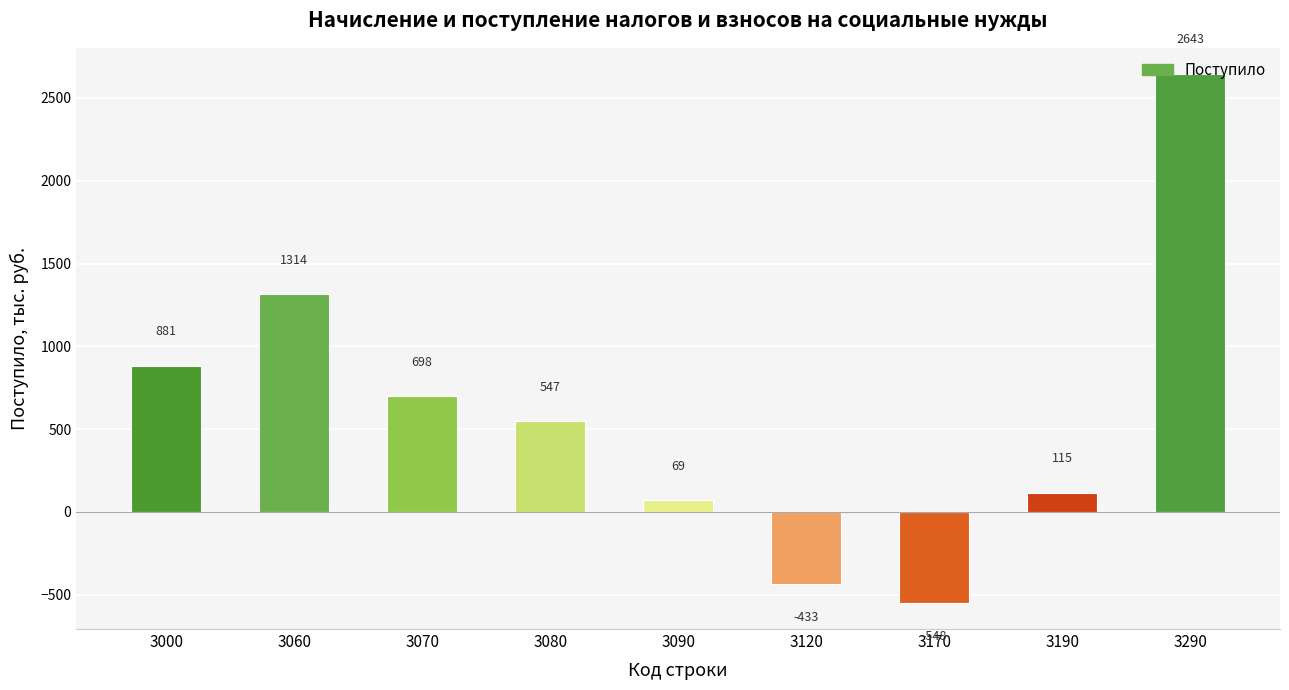

How many bars are there in total?

9